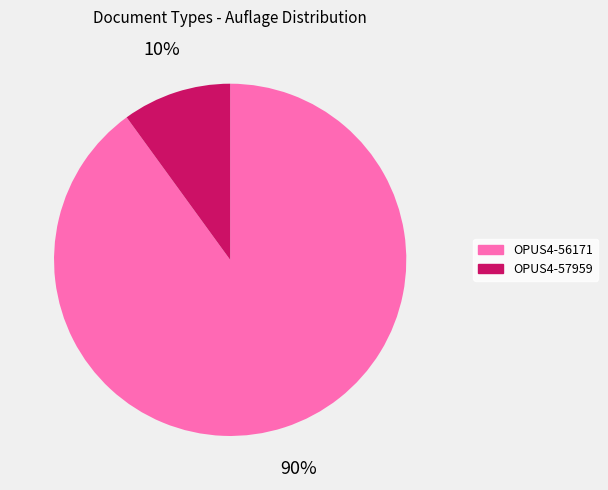

To the nearest percent, what is the difference between the largest and smallest slice percentages?

80%